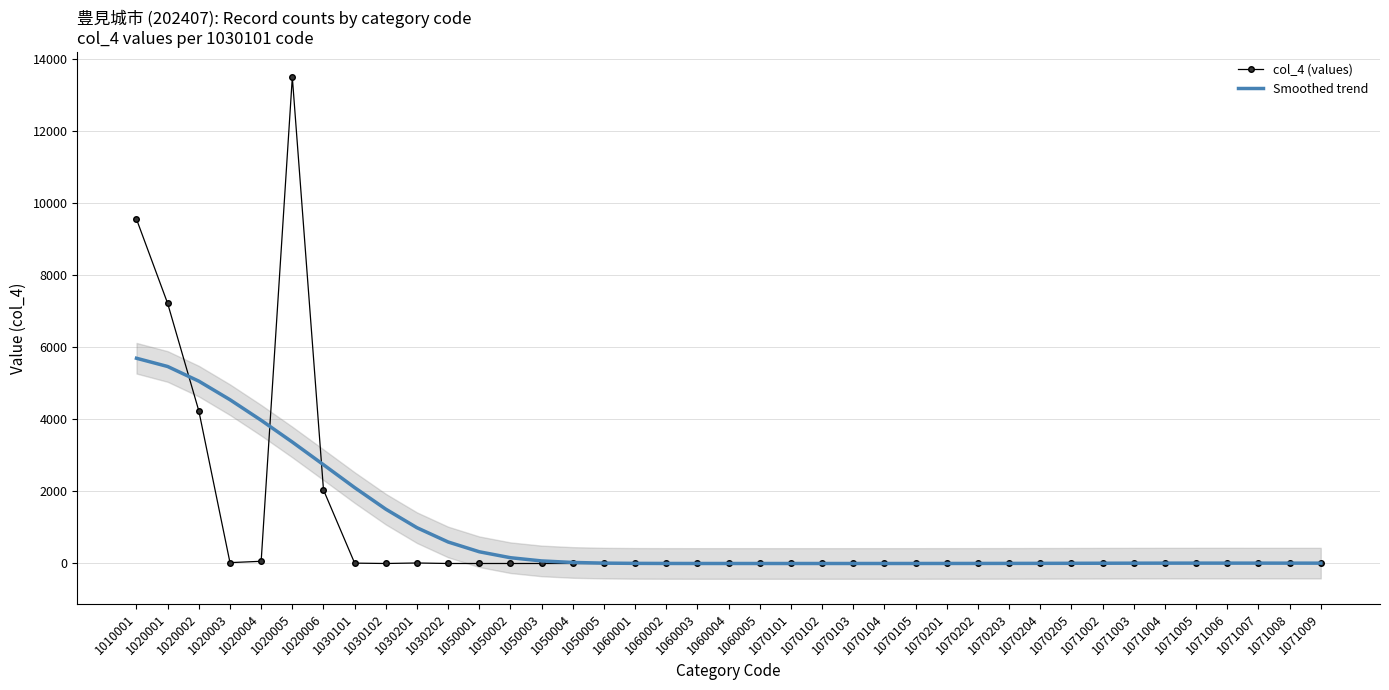

How many series are shown in this chart?

2